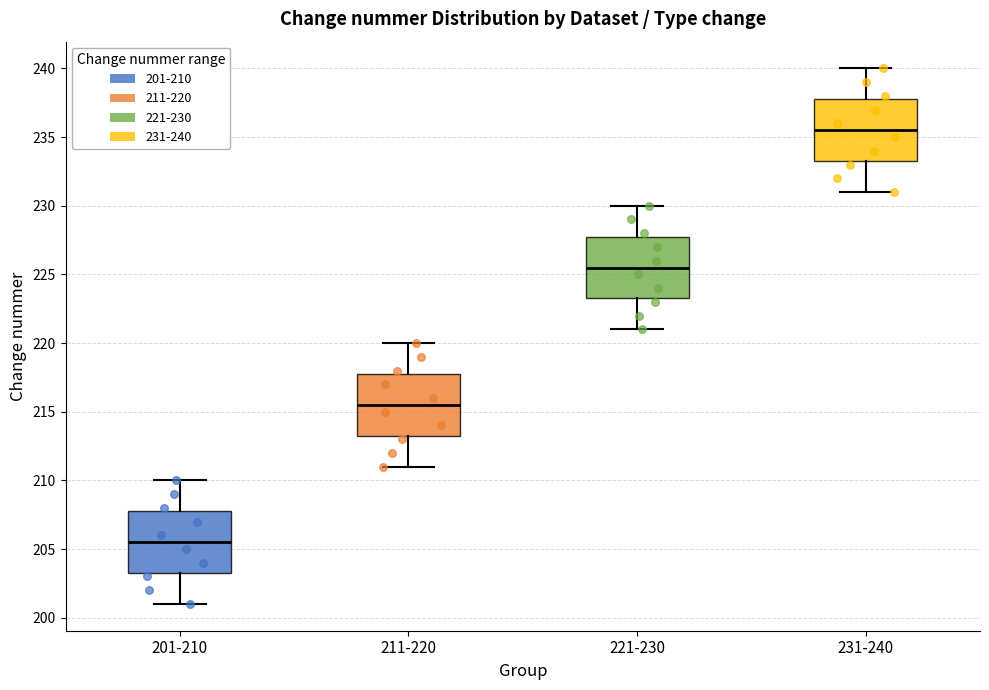

Reading left to right, read every box against the y-axis: the position of its median line, the range the box covers, and the ends of its whiskers. The values are not printed on the chart, so give them approximately, as read against the axis.

201-210: median 205.5, box 203.5 to 208.0, whiskers 201.0 to 210.0
211-220: median 215.5, box 213.5 to 218.0, whiskers 211.0 to 220.0
221-230: median 225.5, box 223.5 to 228.0, whiskers 221.0 to 230.0
231-240: median 235.5, box 233.5 to 238.0, whiskers 231.0 to 240.0